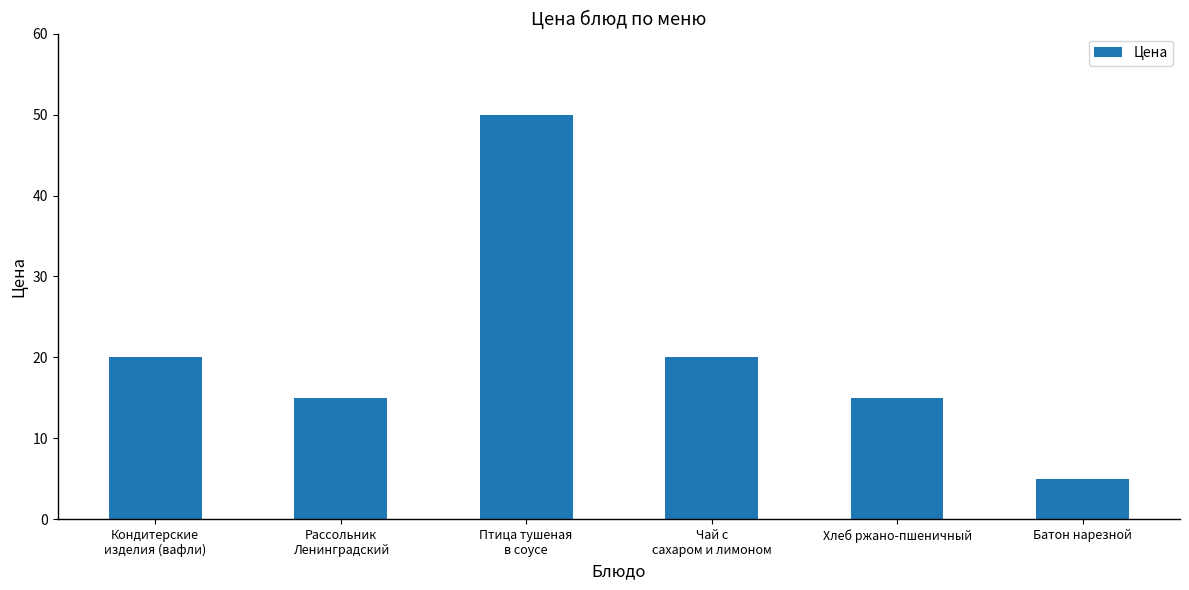

What is the greatest value displayed?

50